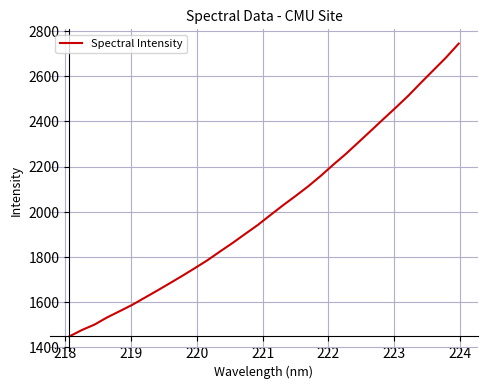

What is the minimum value shown in the chart?

1448.7